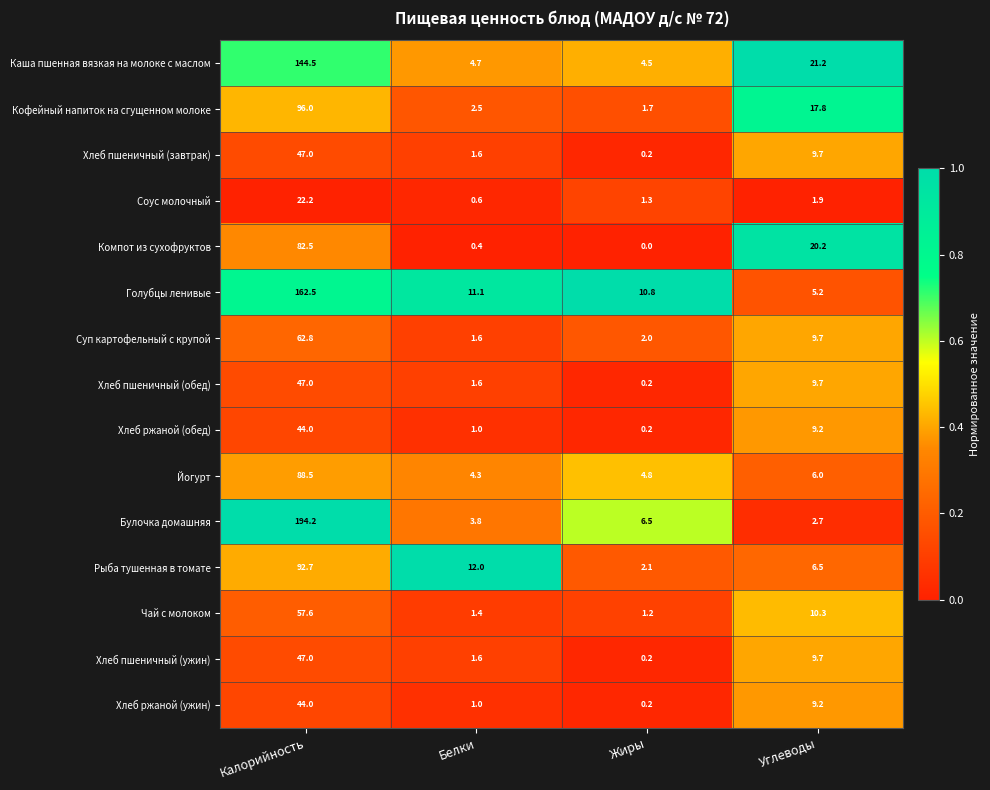

Which label corresponds to the smallest value in the chart?

Жиры